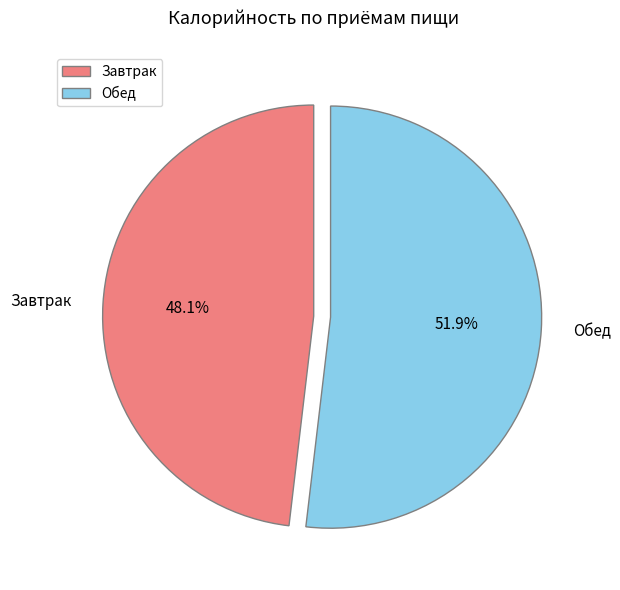

What is the largest slice in the pie chart?

Обед